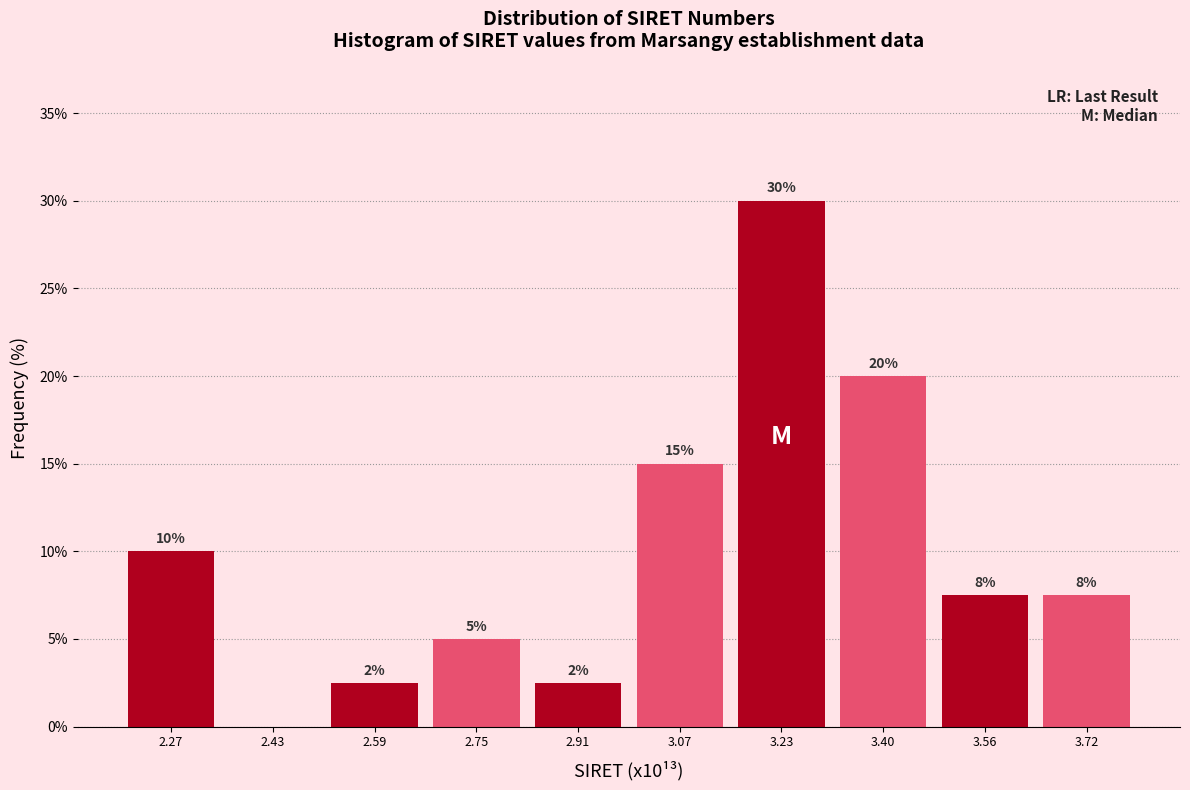

Which range on the x-axis has the tallest bar?

3.16 to 3.32